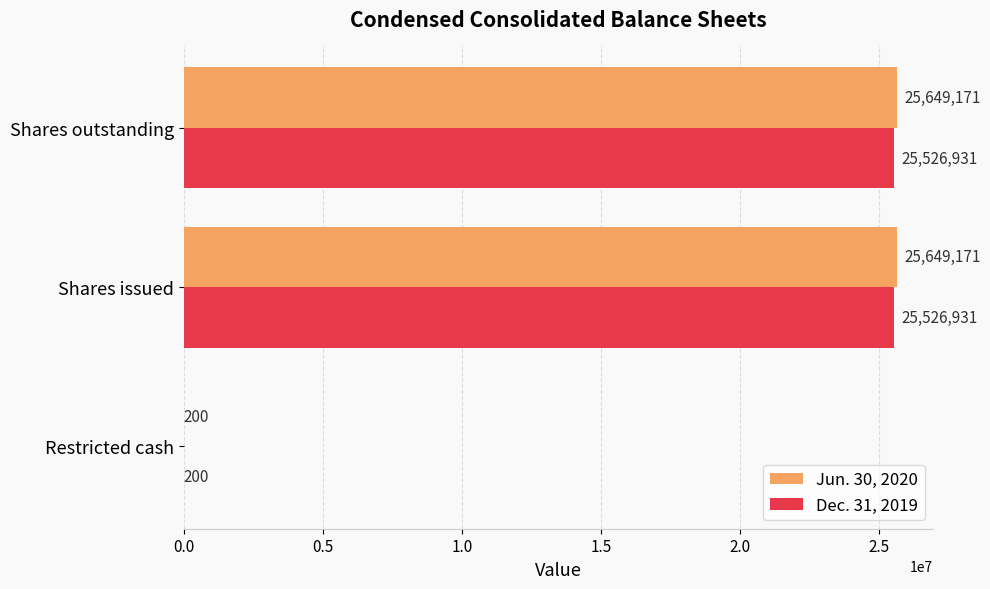

What value does the Jun. 30, 2020 series have at Restricted cash?

200